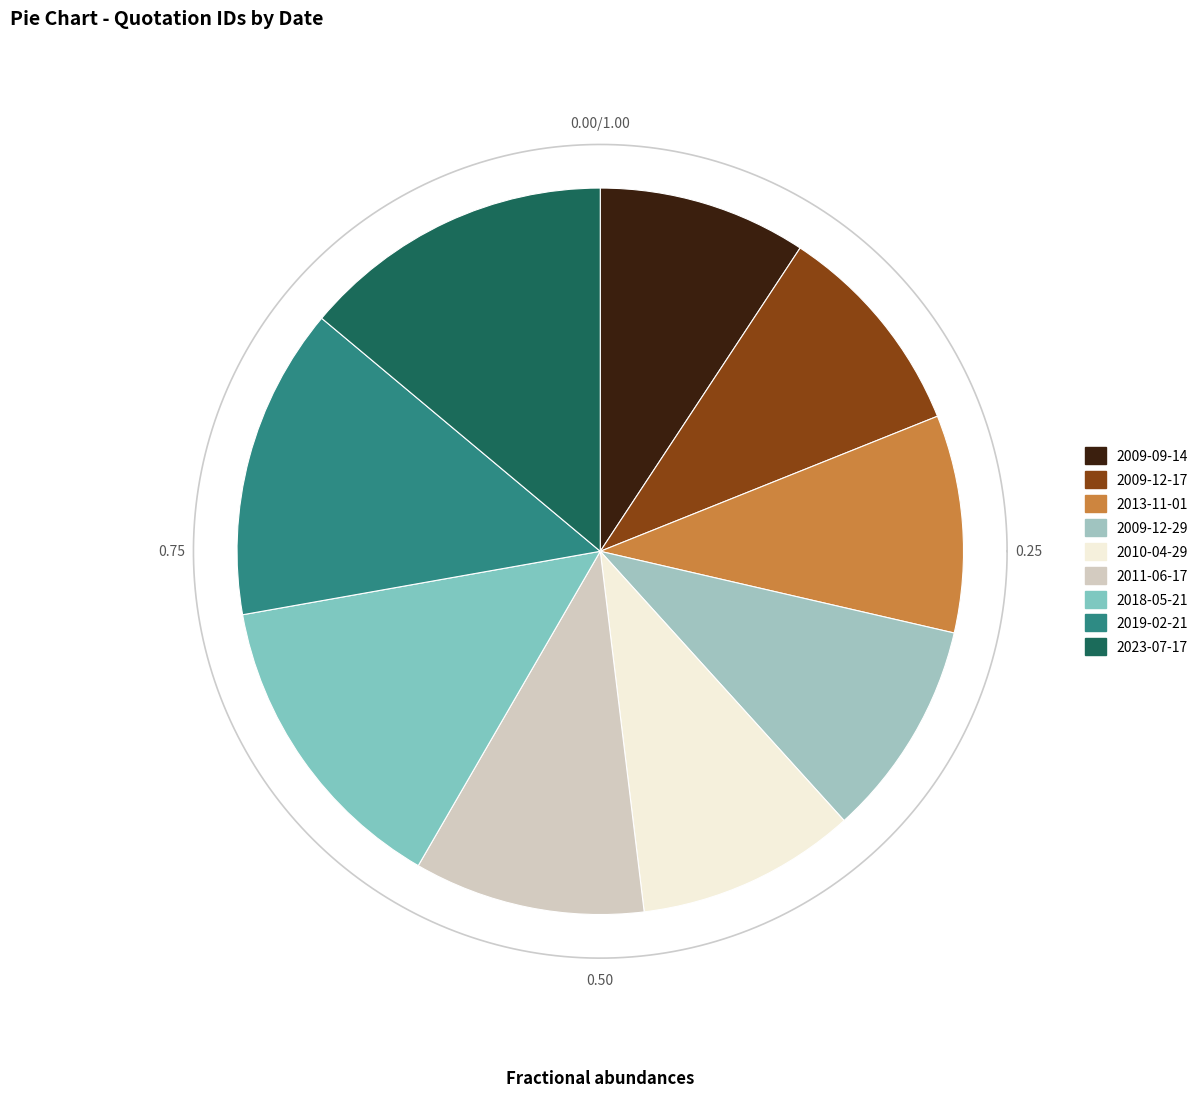

To the nearest percent, what is the difference between the largest and smallest slice percentages?

5%